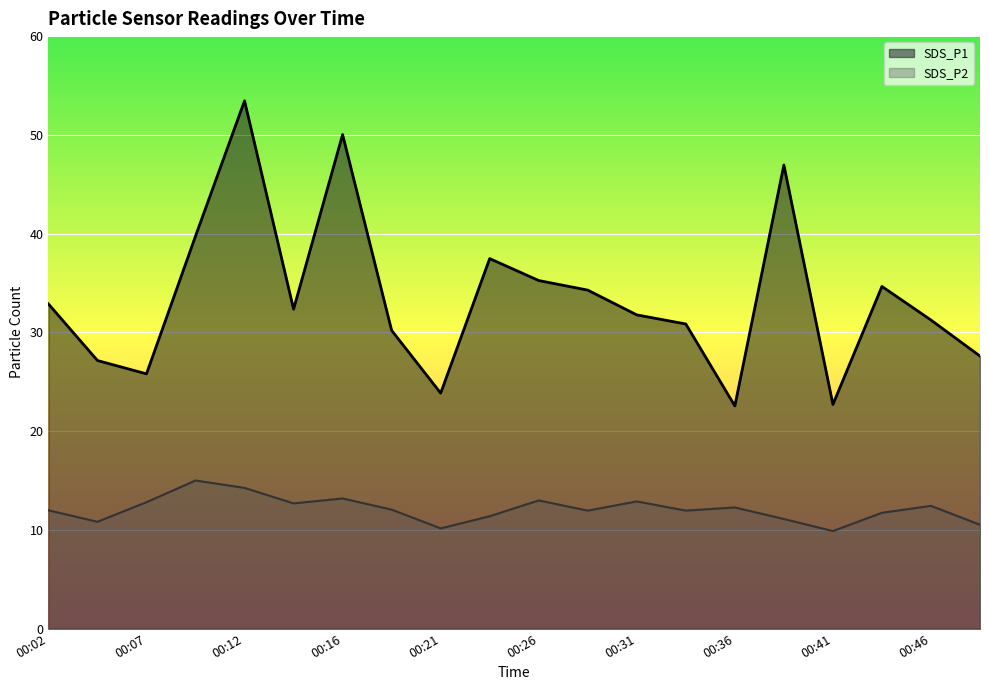

Read the SDS_P2 value at 00:16.

13.2